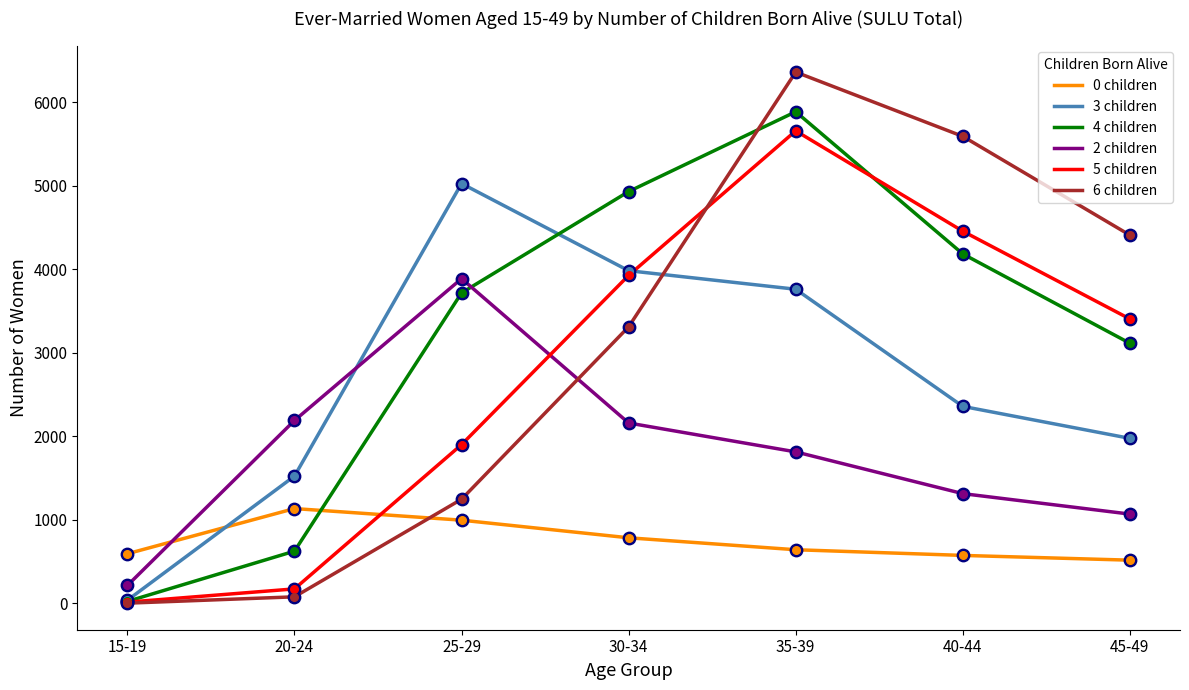

Between 30-34 and 40-44, which series saw the biggest shift?

6 children